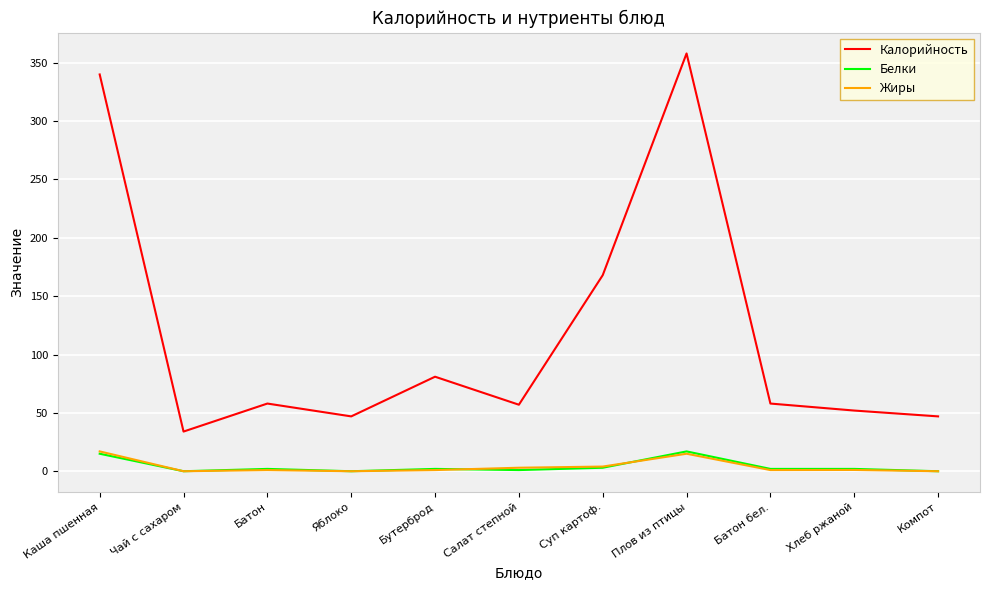

What is the sum of all Жиры values?

43.1